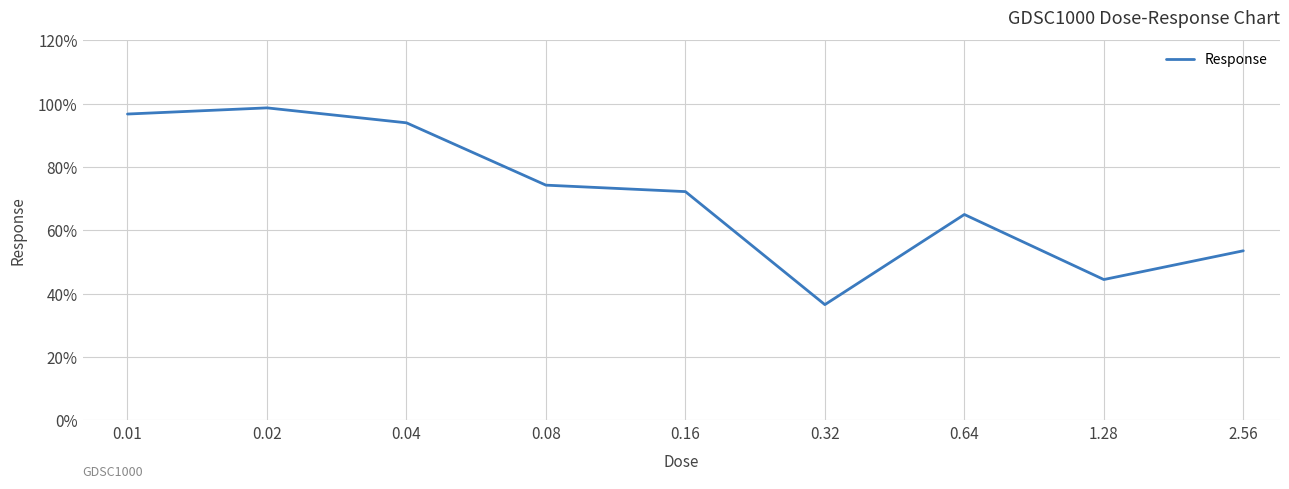

What is the greatest value displayed?

98.7